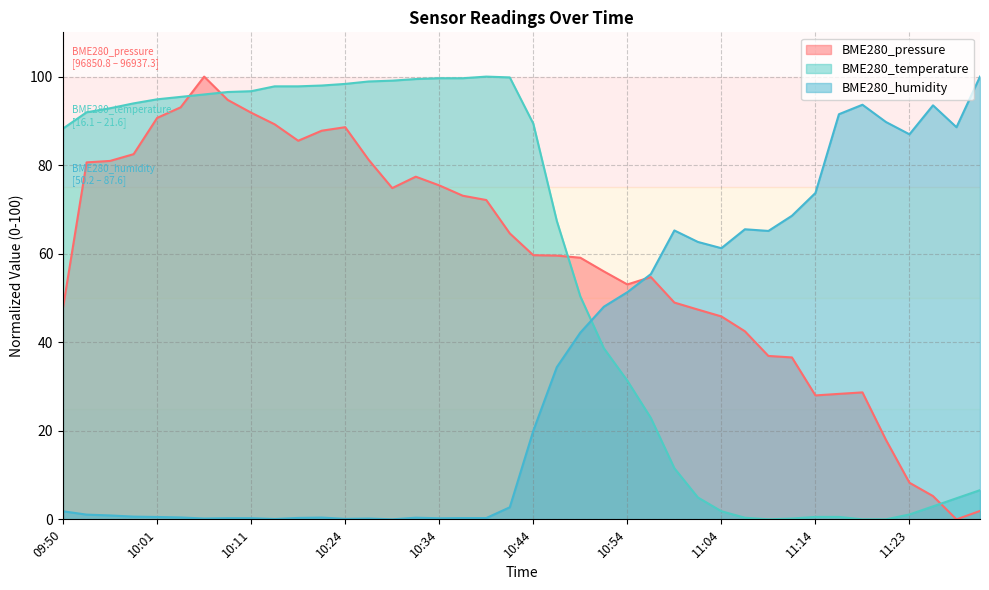

Which series has the widest spread of values?

BME280_pressure